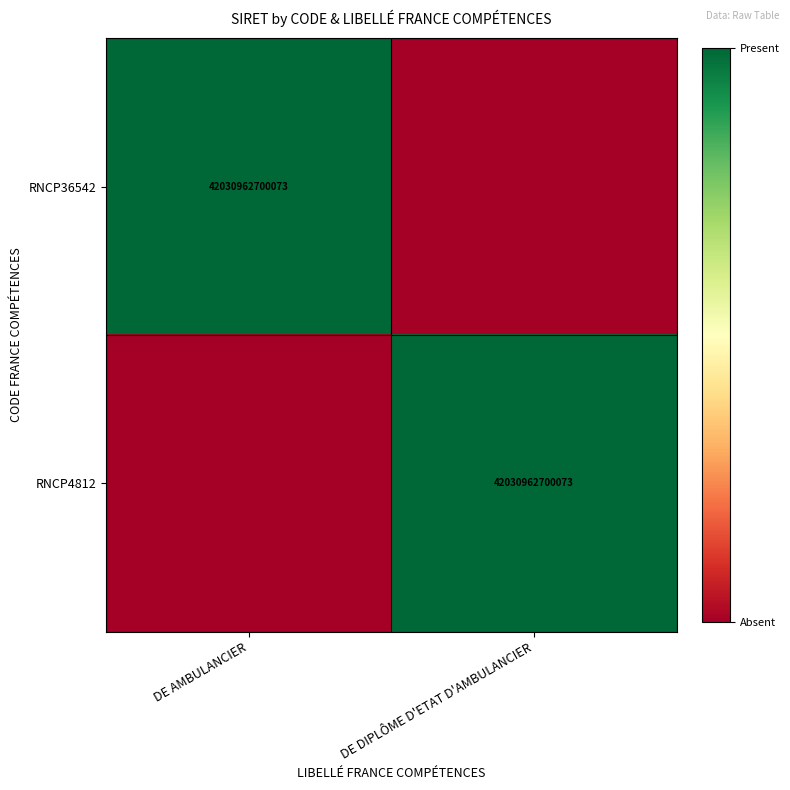

The value of RNCP36542 at DE AMBULANCIER is 22443518026790. True or false?

False